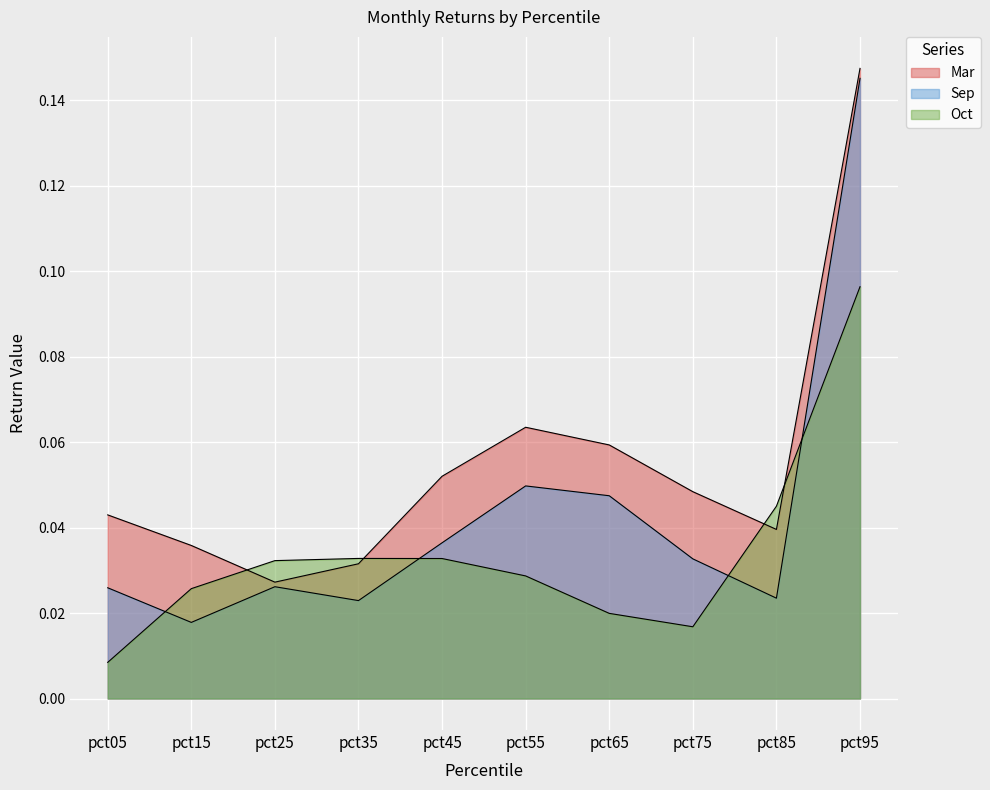

What is the maximum value shown in the chart?

0.1